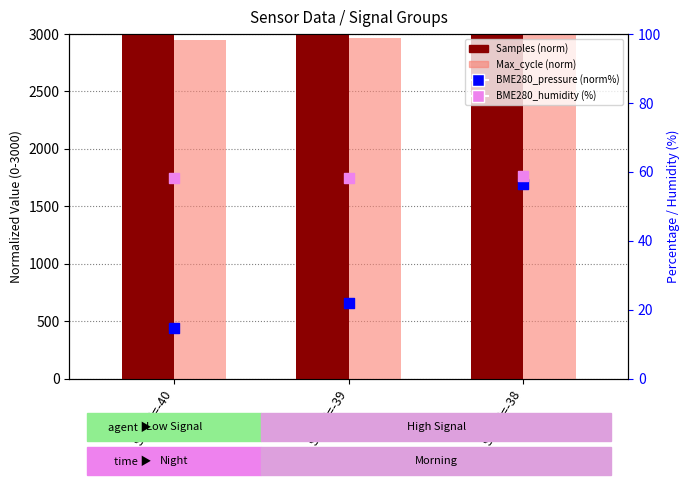

Which series contains the lowest Y value?

BME280_pressure (norm%)